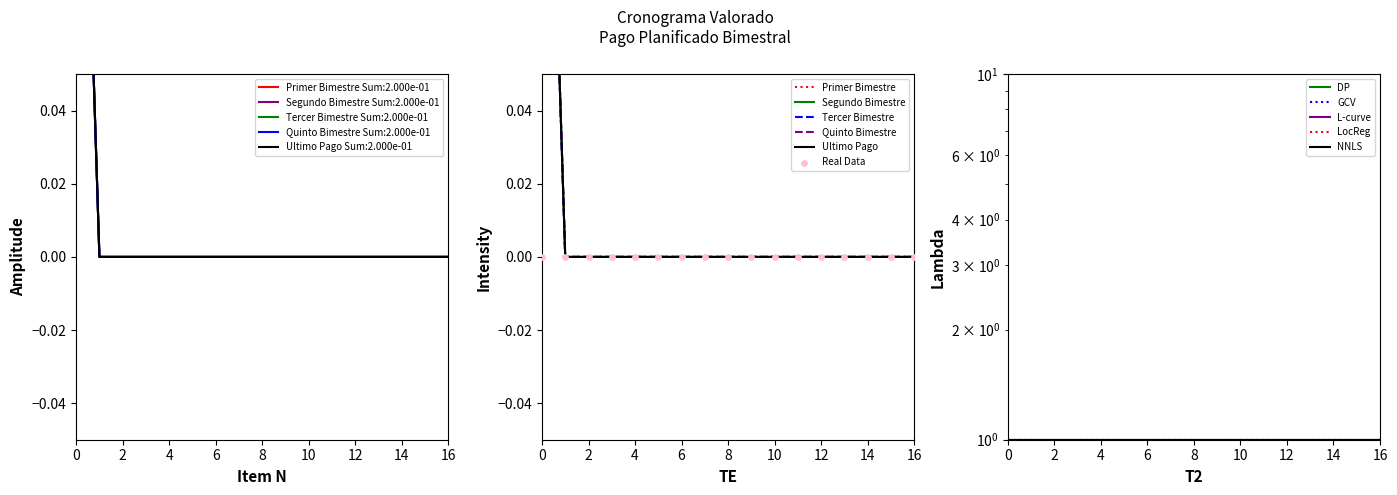

Which series has the largest total across all categories?

Primer Bimestre